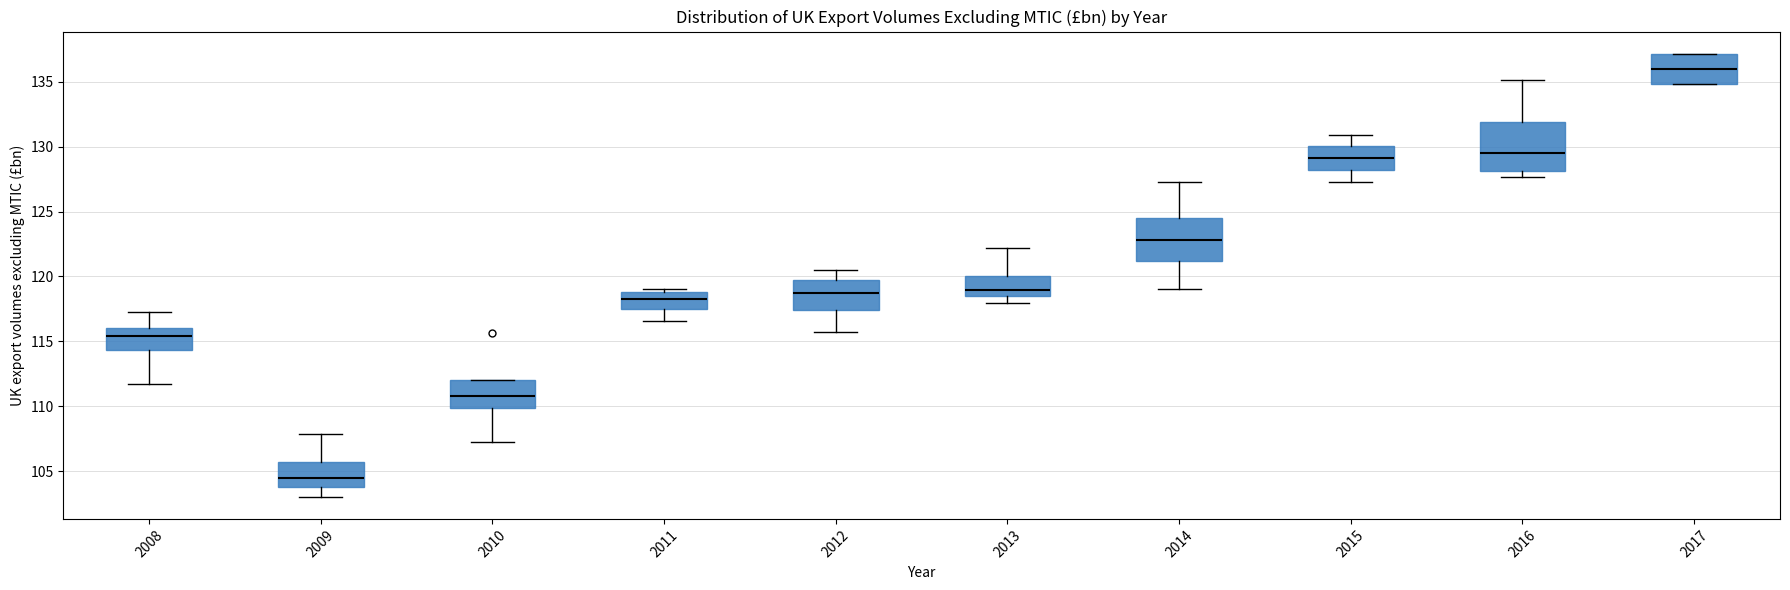

Where does the median line of the box at x = 2010 sit on the y-axis? The values are not printed on the chart, so give them approximately, as read against the axis.

111.0